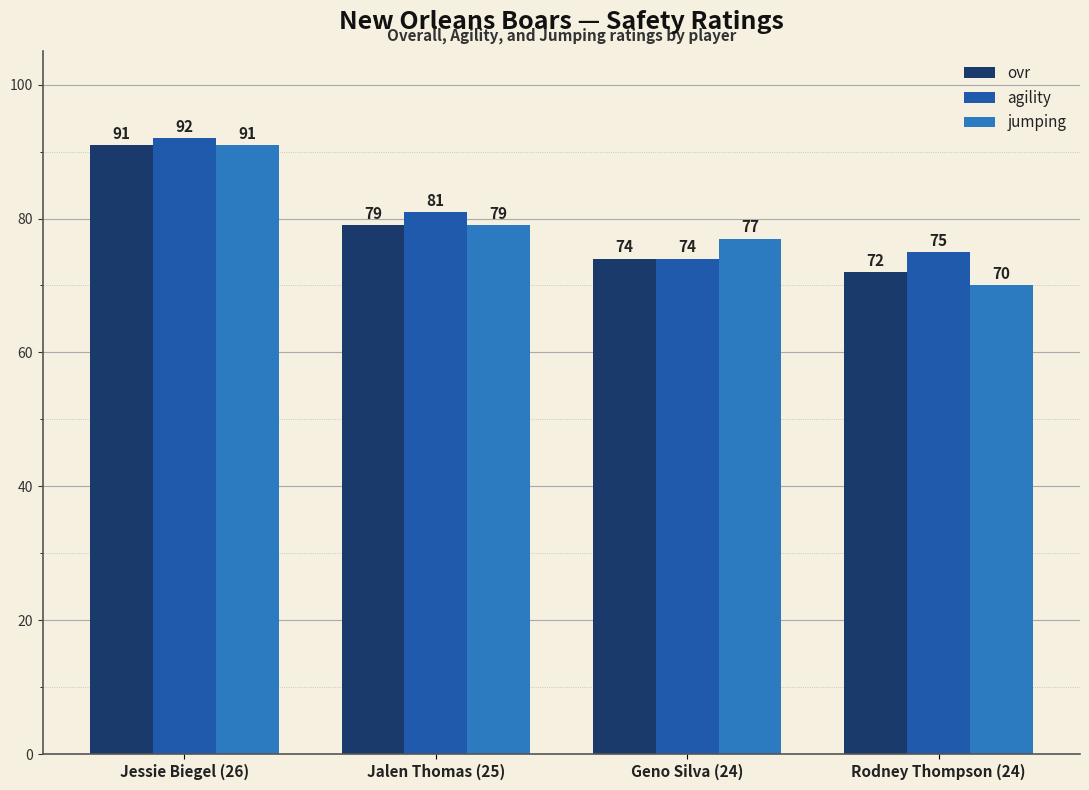

What is the difference between the maximum and second lowest values in the ovr series?

17